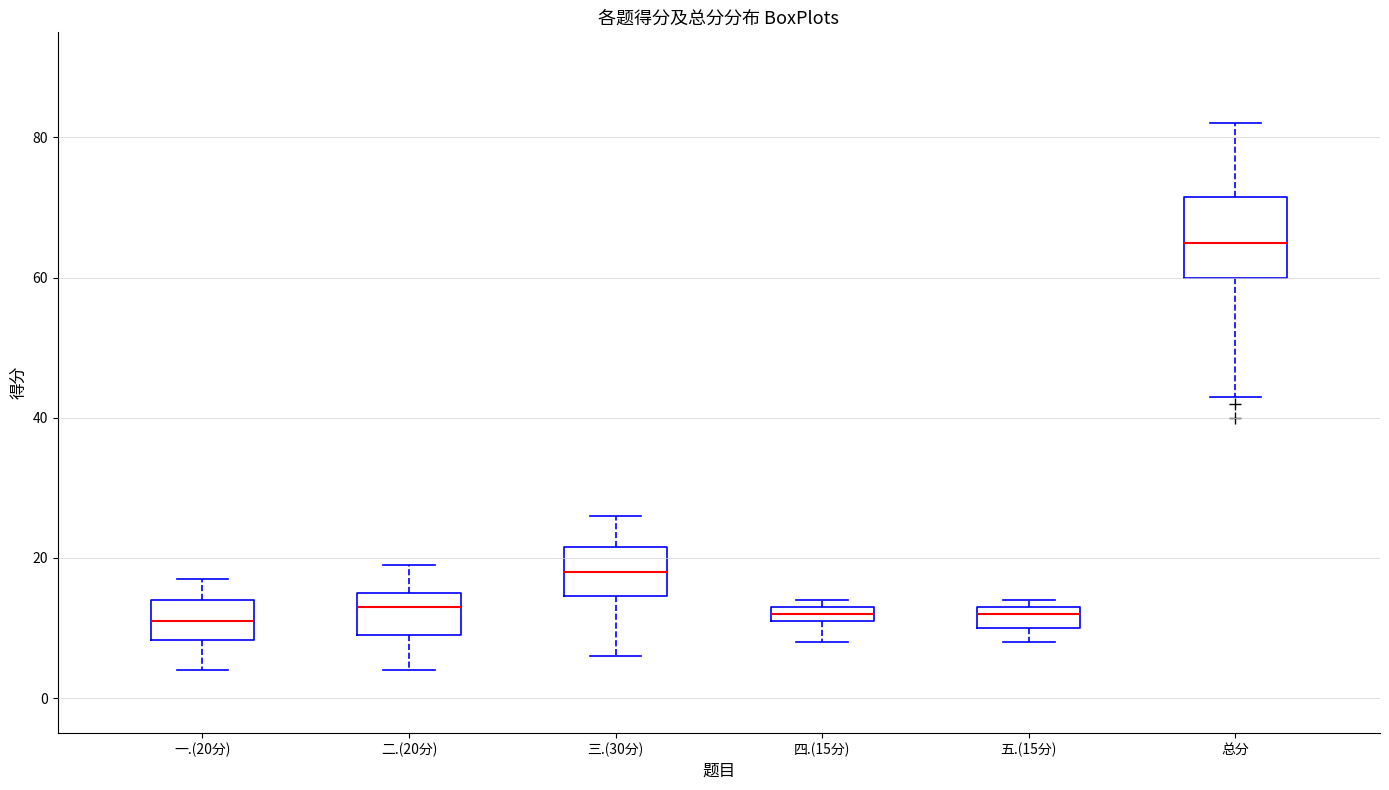

Where is the lower edge of the box for 五.(15分) on the y-axis? The values are not printed on the chart, so give them approximately, as read against the axis.

10